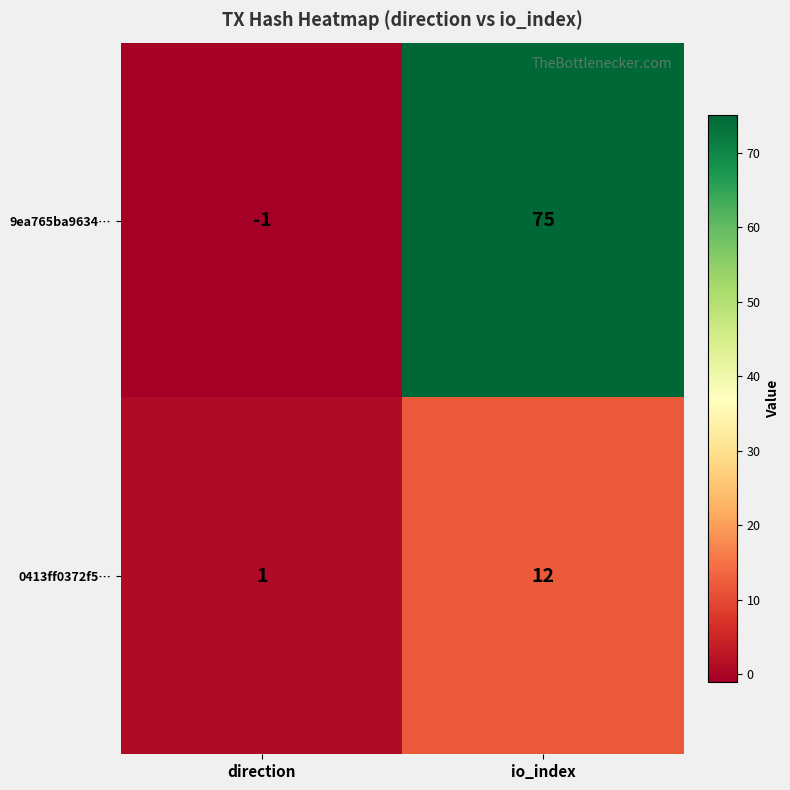

Rank the series at io_index from lowest to highest value.

0413ff0372f5…, 9ea765ba9634…